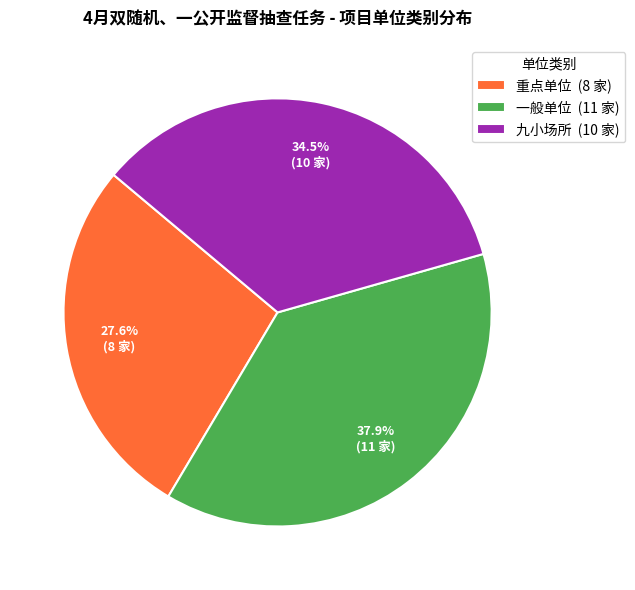

How many slices are in this pie chart?

3